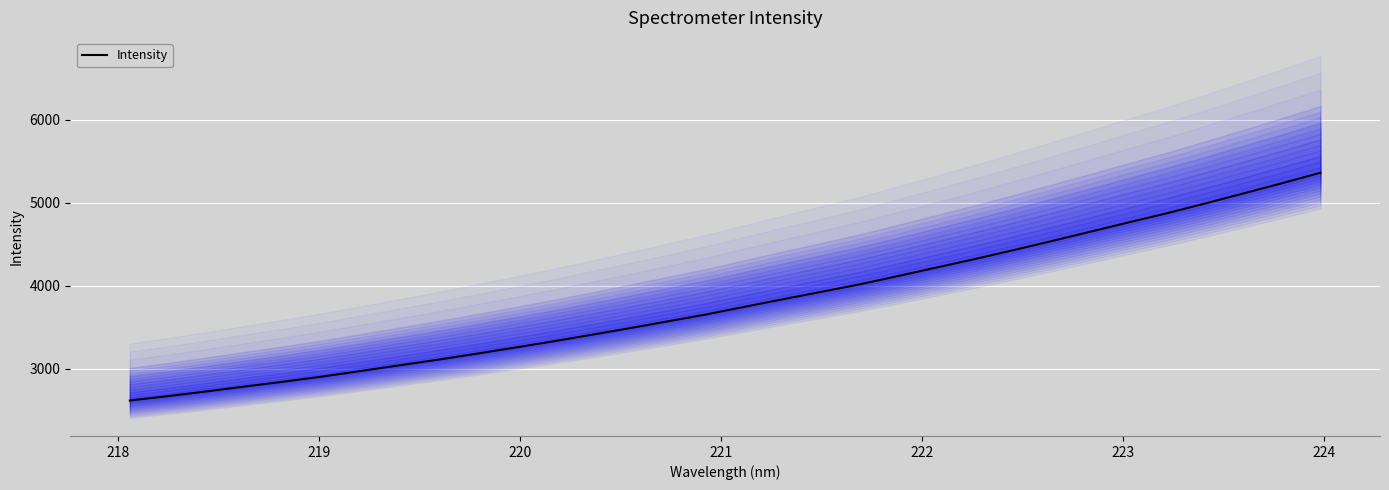

What is the sum of all values?

121735.7